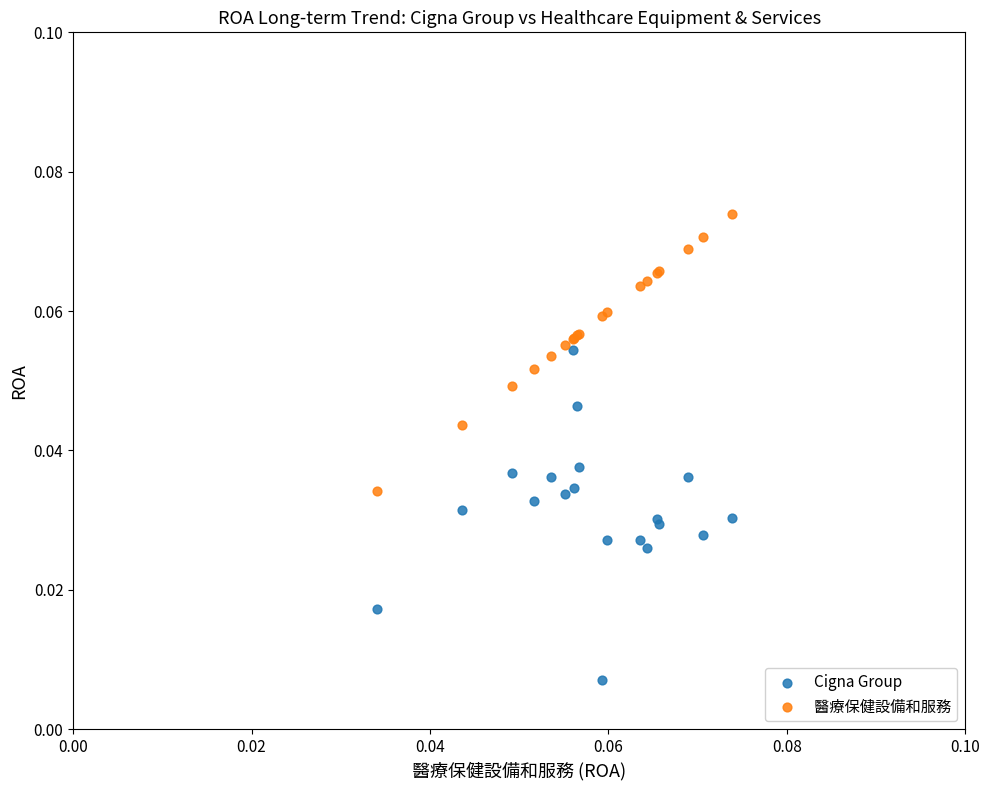

Which series reaches the maximum Y coordinate?

醫療保健設備和服務